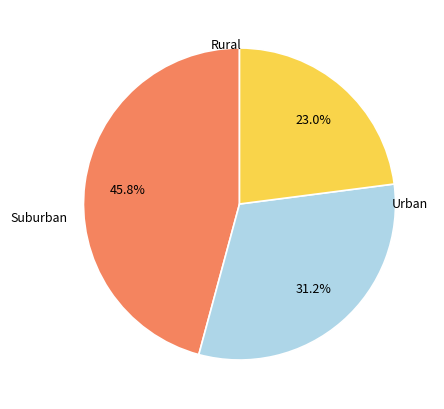

Does any single category account for the majority?

No